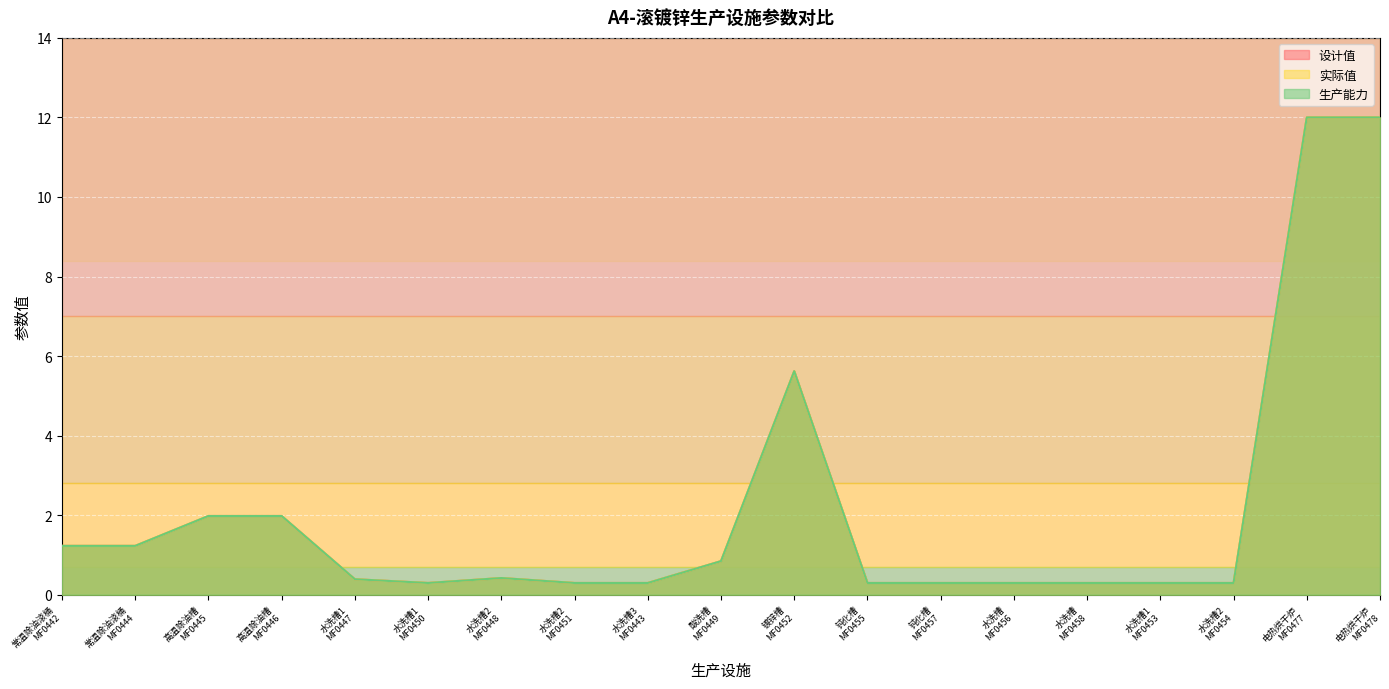

Which series has the largest total across all categories?

设计值